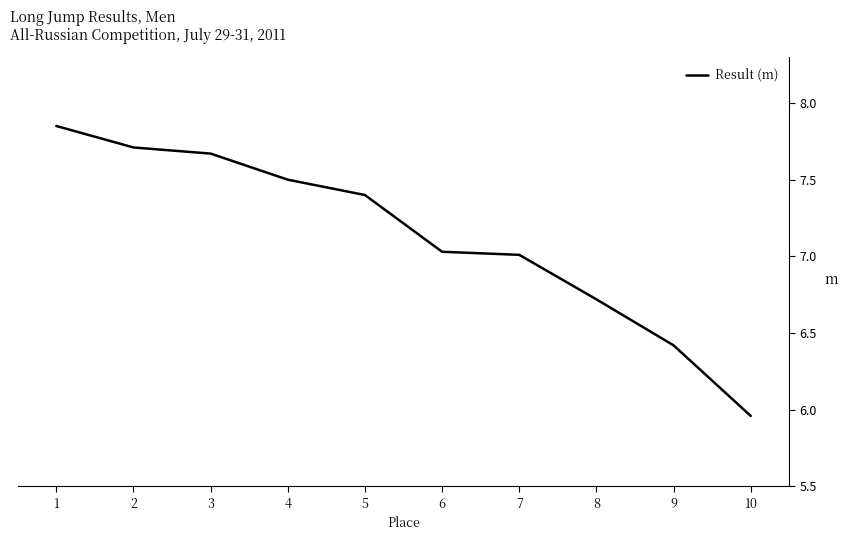

True or false: the data shows 7.4 at 5.

True